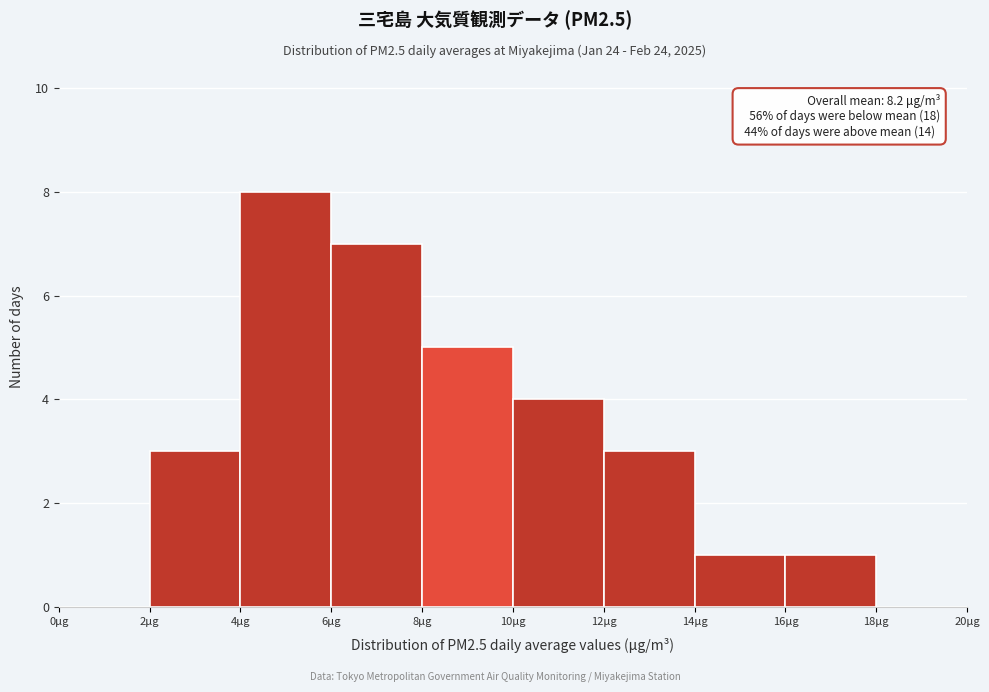

Which range on the x-axis has the tallest bar?

4 to 6